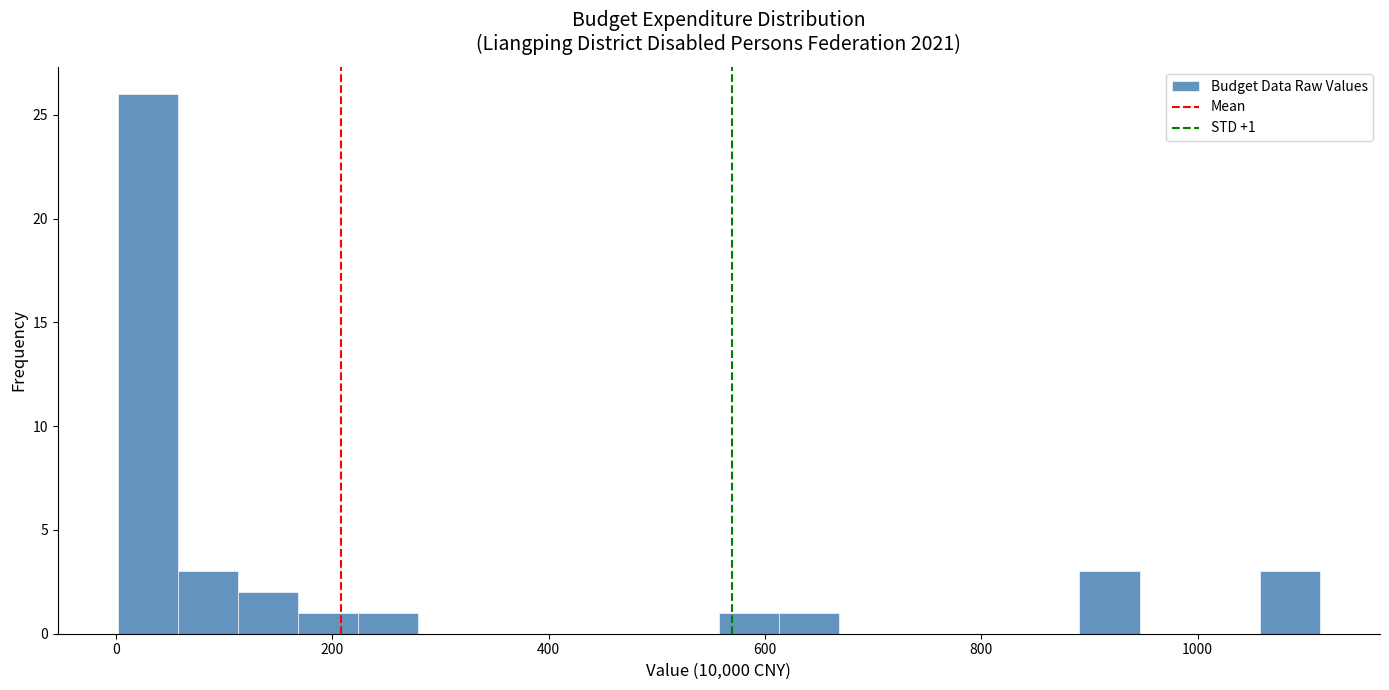

Around what value on the x-axis is the tallest bar? Give the approximate position of its centre, as read against the axis.

20